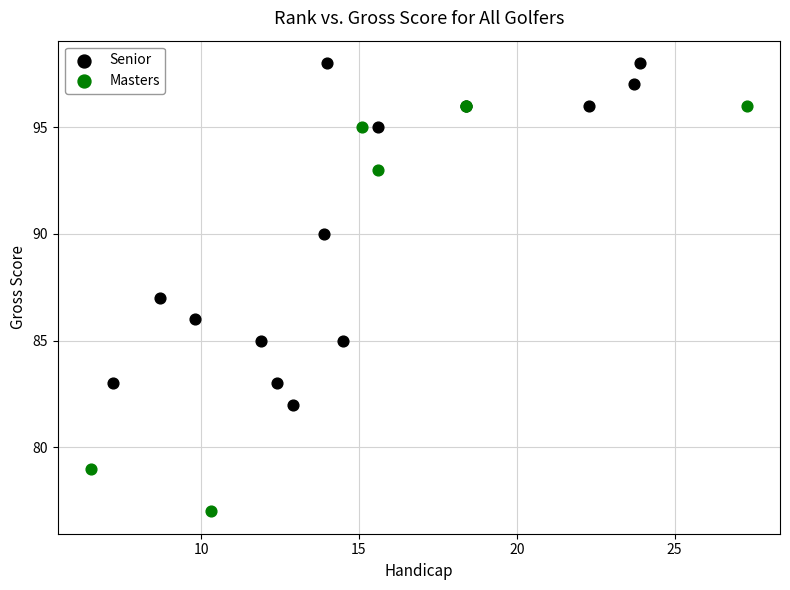

Which series contains the highest Y value?

Senior